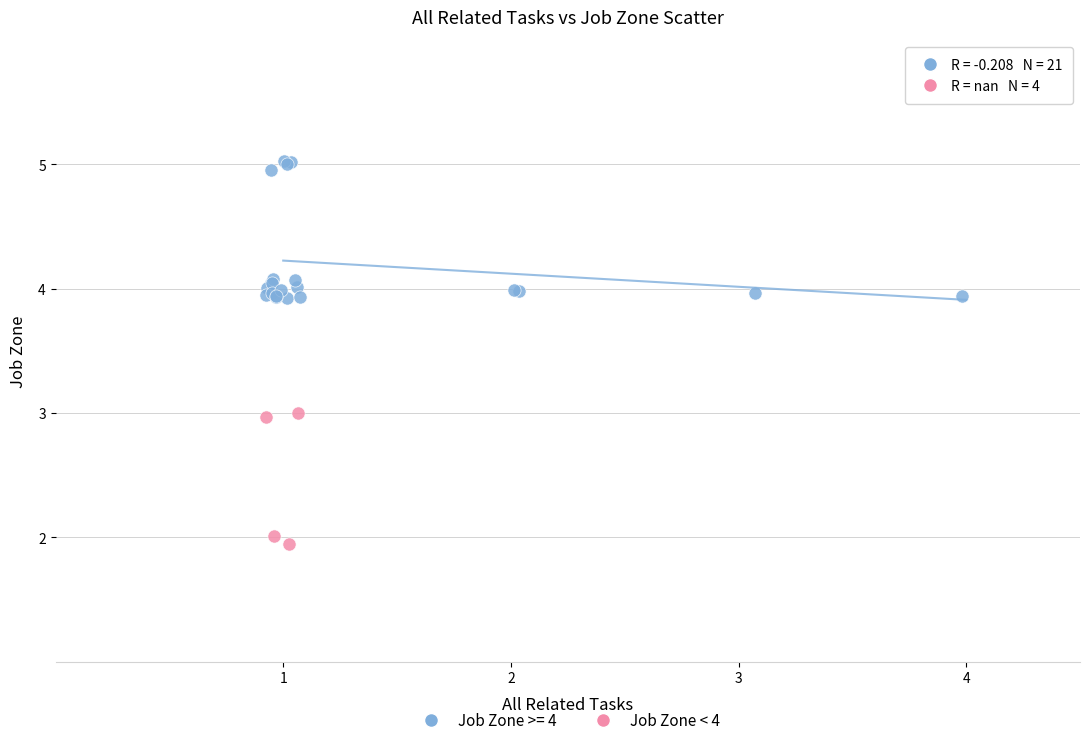

Which series has the largest Y range (max minus min)?

Job Zone >= 4